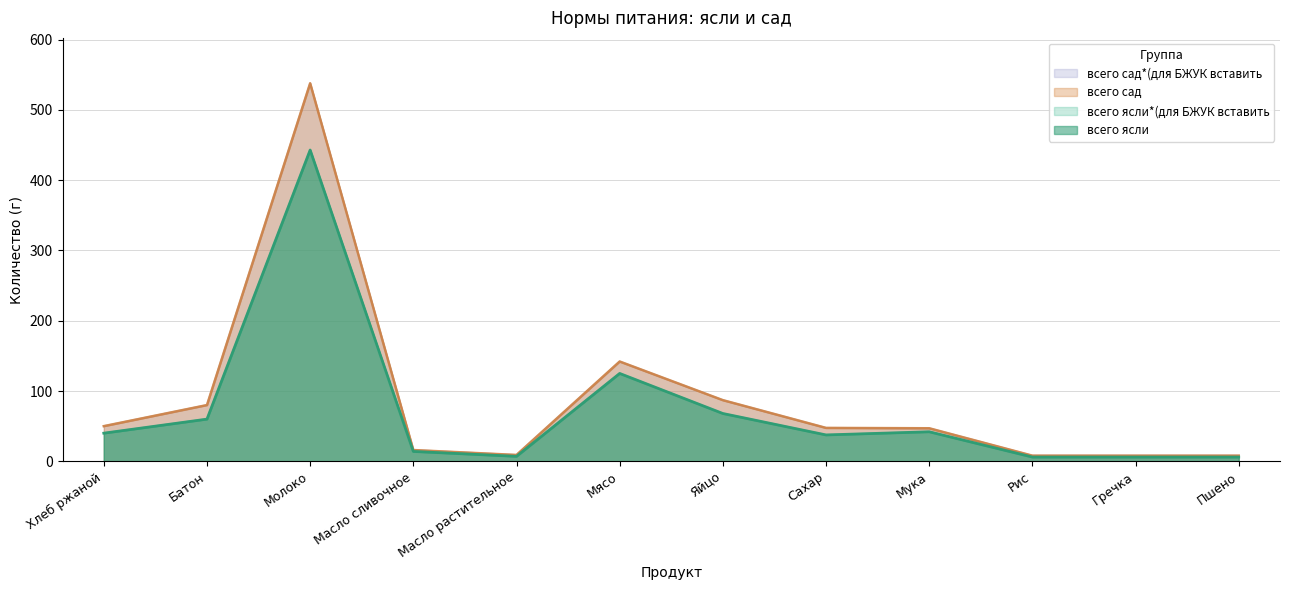

Reading left to right, what are all the values shown in this chart?

всего ясли: Хлеб ржаной=40.0	Батон=60.0	Молоко=443.0	Масло сливочное=14.0	Масло растительное=7.0	Мясо=125.0	Яйцо=68.0	Сахар=37.5	Мука=42.0	Рис=6.0	Гречка=6.0	Пшено=6.0
всего сад: Хлеб ржаной=50.0	Батон=80.0	Молоко=538.0	Масло сливочное=16.0	Масло растительное=9.0	Мясо=142.0	Яйцо=87.0	Сахар=47.5	Мука=47.0	Рис=8.0	Гречка=8.0	Пшено=8.0
всего ясли*(для БЖУК вставить: Хлеб ржаной=40.0	Батон=60.0	Молоко=443.0	Масло сливочное=14.0	Масло растительное=7.0	Мясо=125.0	Яйцо=68.0	Сахар=37.5	Мука=42.0	Рис=6.0	Гречка=6.0	Пшено=6.0
всего сад*(для БЖУК вставить: Хлеб ржаной=50.0	Батон=80.0	Молоко=538.0	Масло сливочное=16.0	Масло растительное=9.0	Мясо=142.0	Яйцо=87.0	Сахар=47.5	Мука=47.0	Рис=8.0	Гречка=8.0	Пшено=8.0